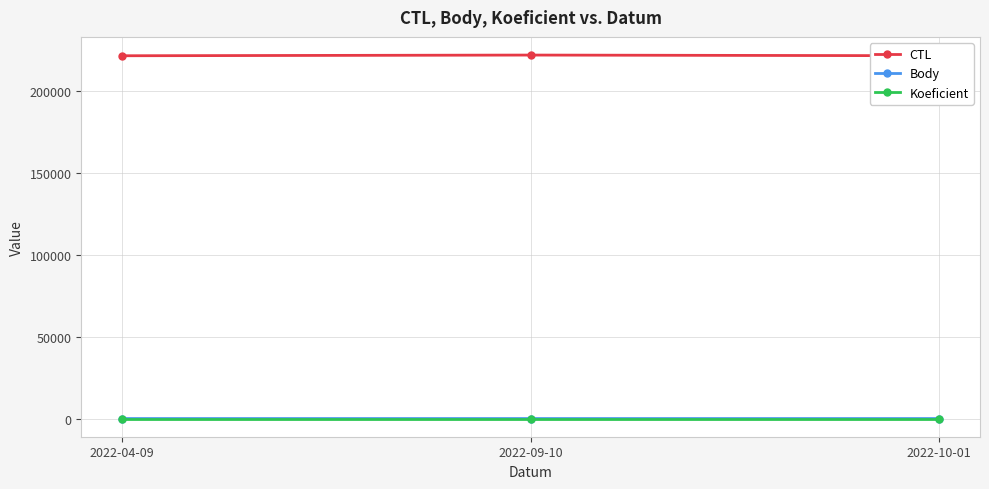

How many distinct data groups are displayed?

3